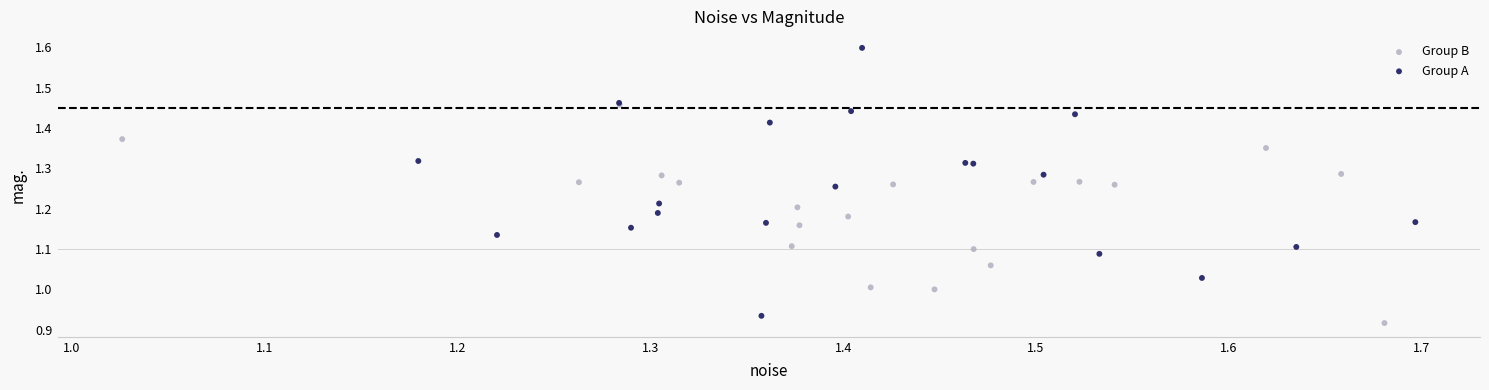

What are all the series names shown in the legend?

Group B, Group A